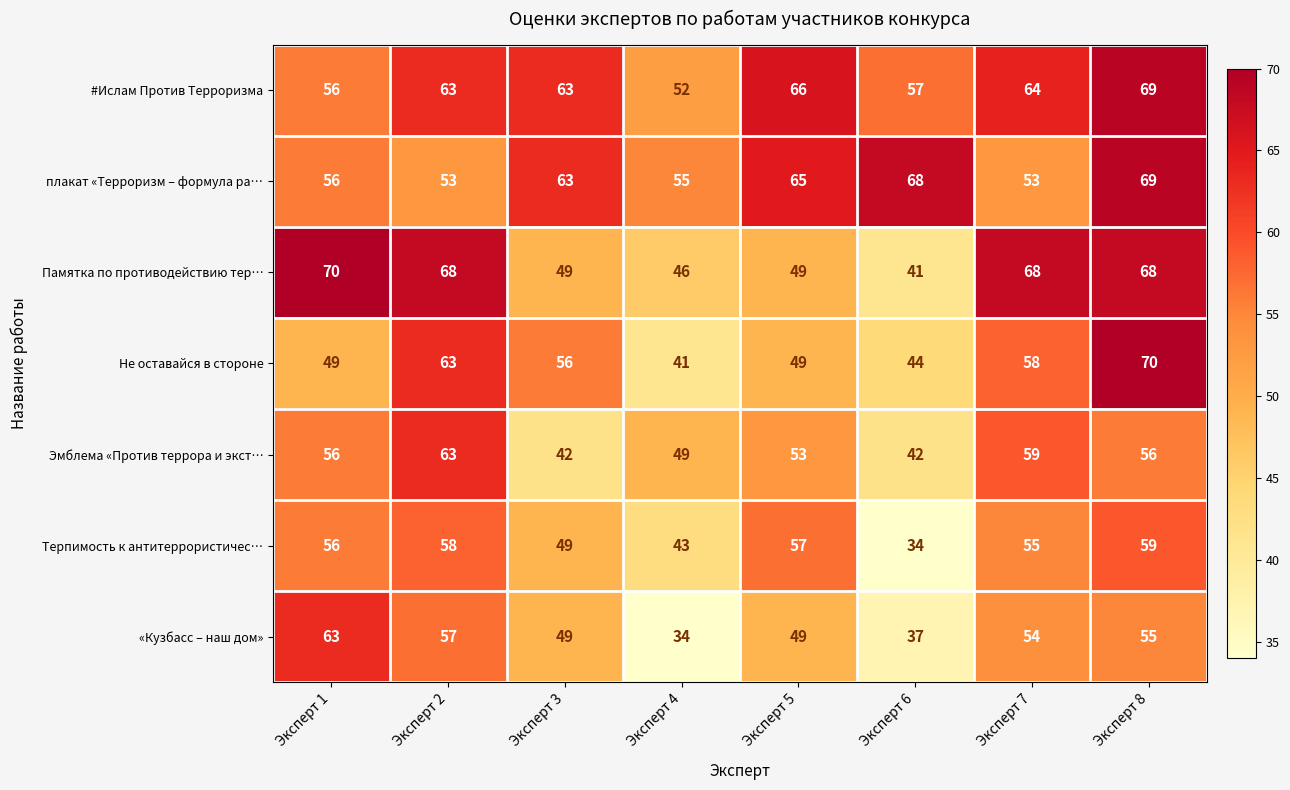

Count the number of categories in the chart.

8